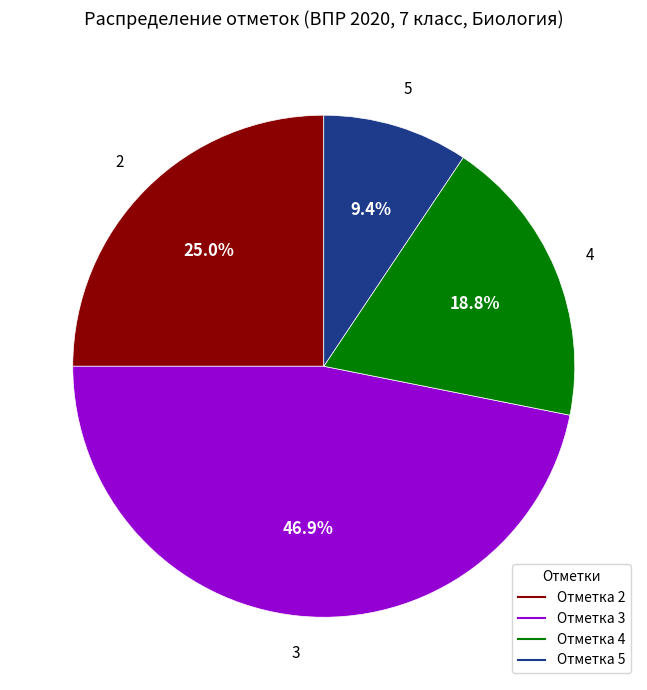

Is there a majority slice in this chart?

No